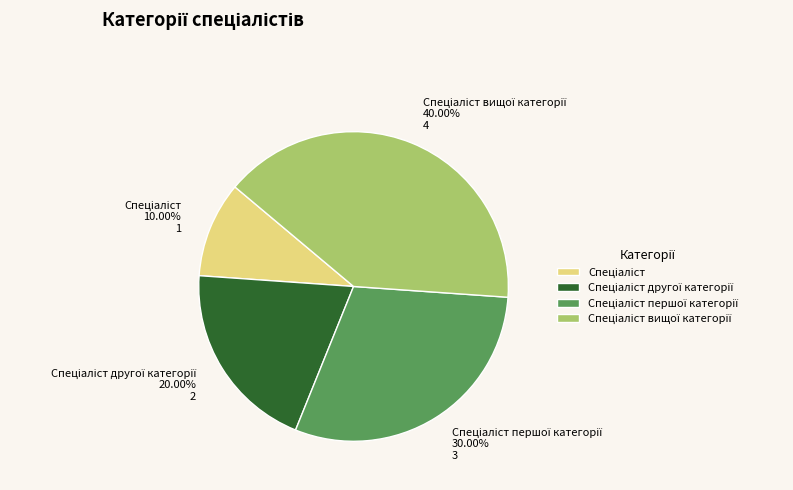

How many segments does this pie chart have?

4